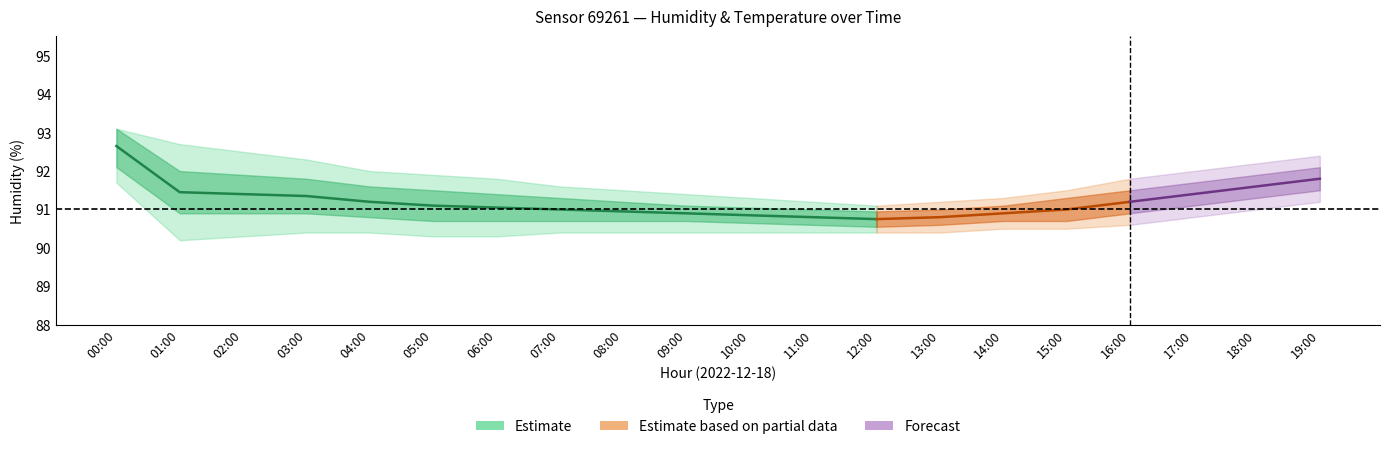

True or false: humidity_lower1 and temperature_mean cross at least once.

False